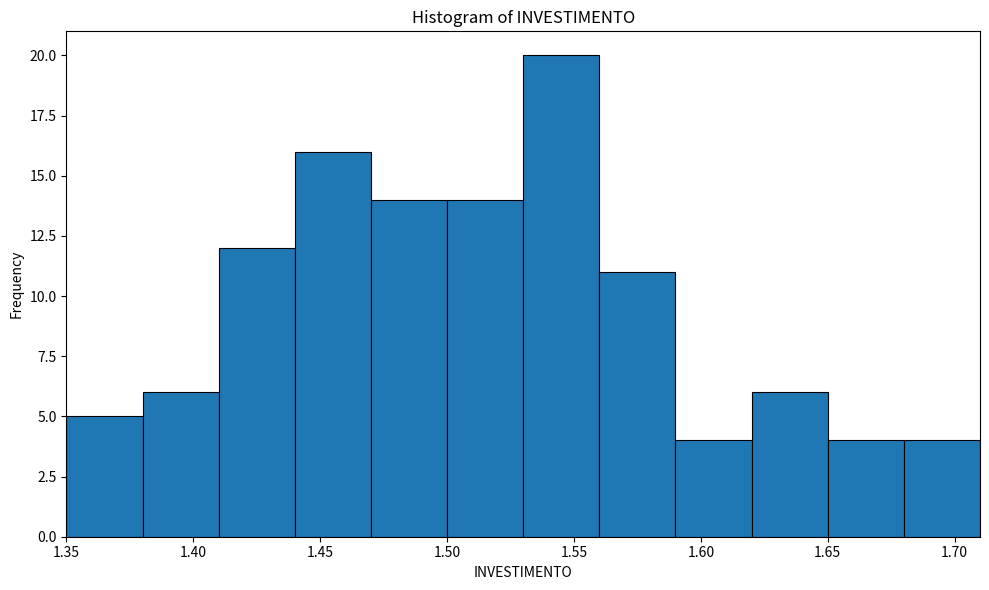

How tall is the bar that spans 1.68 to 1.71 on the x-axis? The values are not printed on the chart, so give them approximately, as read against the axis.

4